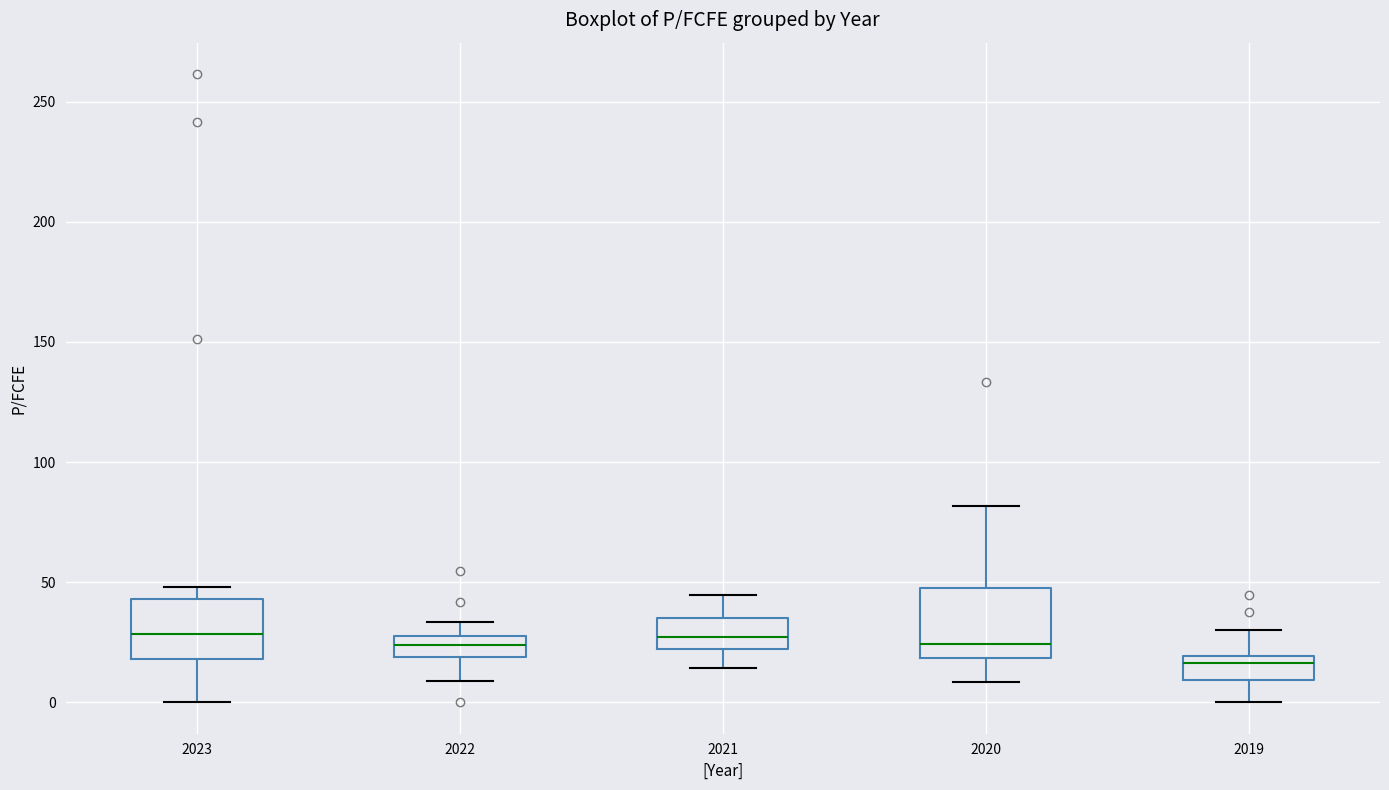

Reading left to right, read every box against the y-axis: the position of its median line, the range the box covers, and the ends of its whiskers. The values are not printed on the chart, so give them approximately, as read against the axis.

2023: median 30, box 20 to 45, whiskers 0 to 50
2022: median 25, box 20 to 30, whiskers 10 to 35
2021: median 25, box 20 to 35, whiskers 15 to 45
2020: median 25, box 20 to 45, whiskers 10 to 80
2019: median 15, box 10 to 20, whiskers 0 to 30